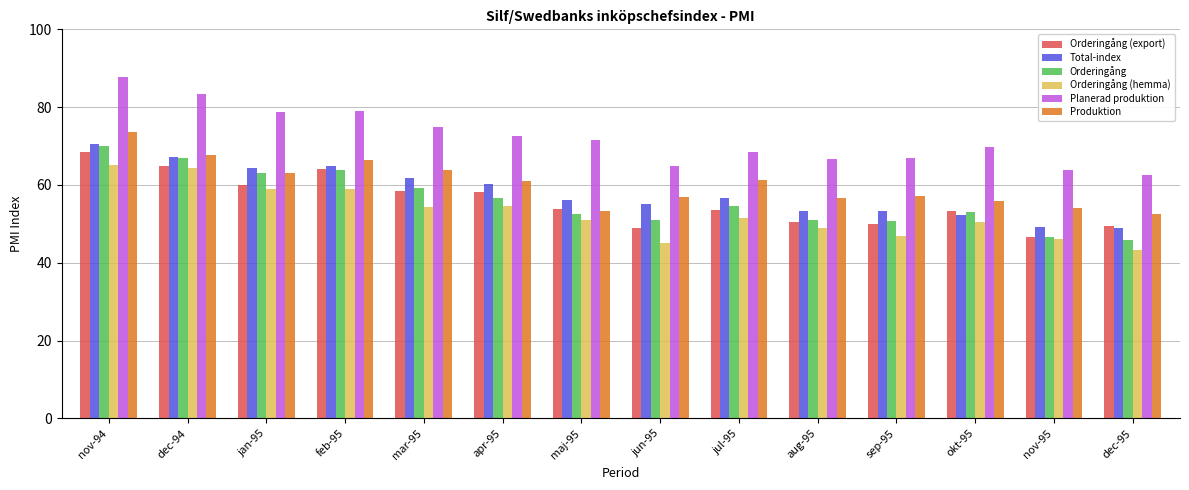

What is the spread (max minus min) of values at nov-95?

17.8